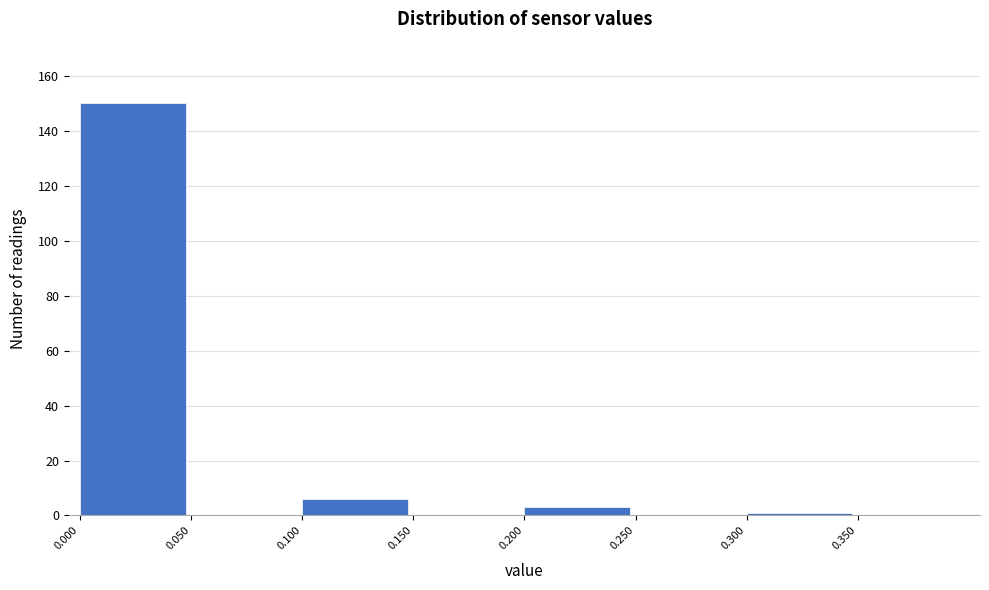

Reading left to right, list every bar in this chart as the range it spans on the x-axis followed by its height. The values are not printed on the chart, so give them approximately, as read against the axis.

0.00 to 0.05: 150
0.05 to 0.10: 0
0.10 to 0.15: 6
0.15 to 0.20: 0
0.20 to 0.25: 4
0.25 to 0.30: 0
0.30 to 0.35: under 2
0.35 to 0.40: 0